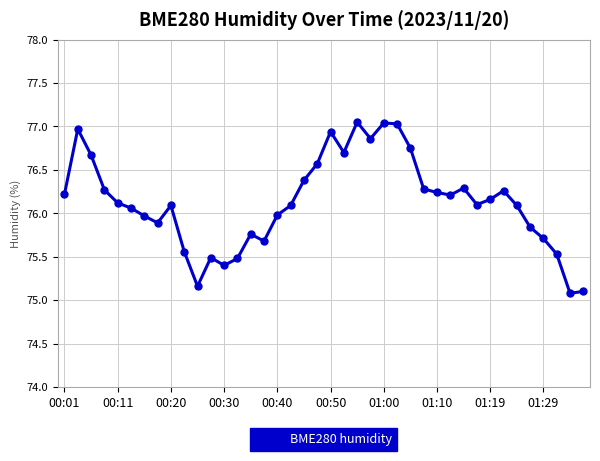

What is the difference between the maximum and minimum values?

2.0